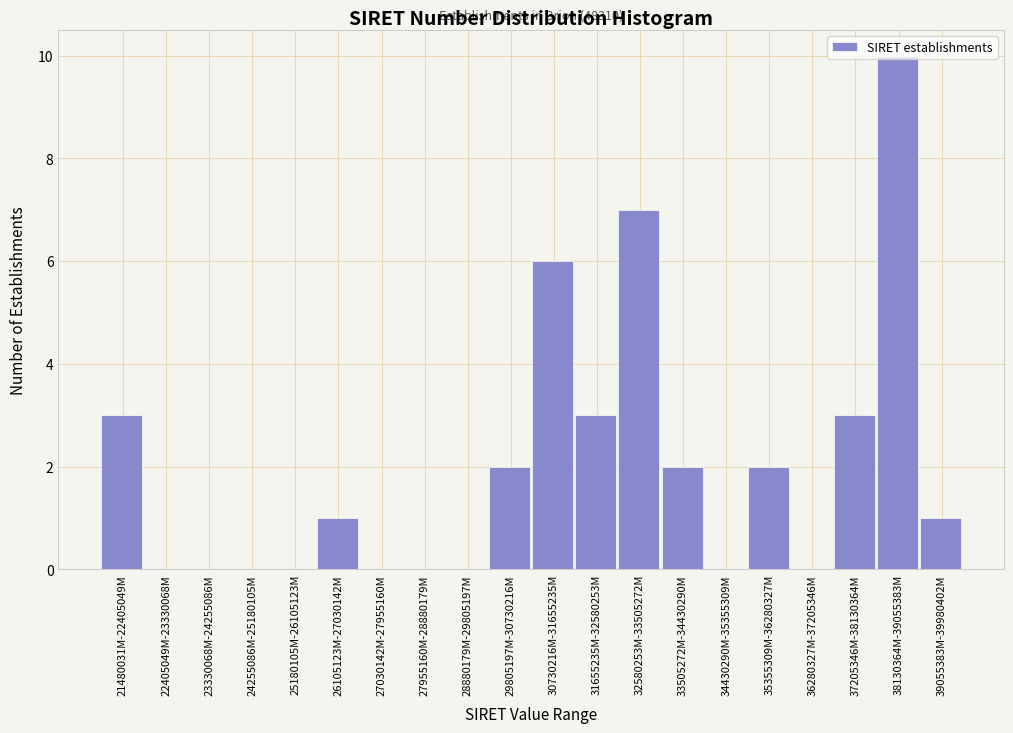

What is the maximum value shown in the chart?

10